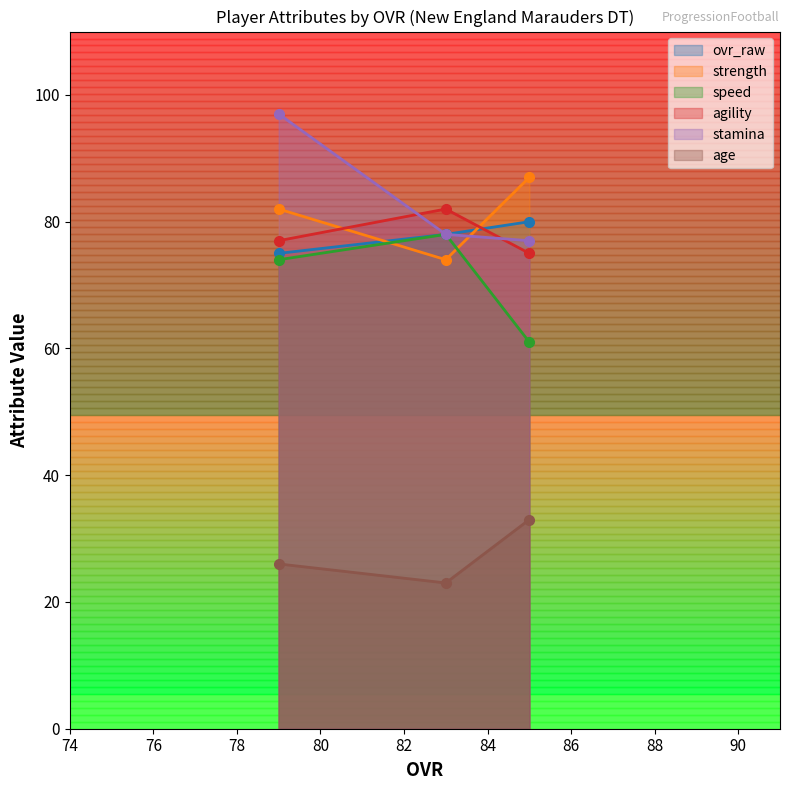

What is the value of the ovr_raw point at the 3rd from the left?

80